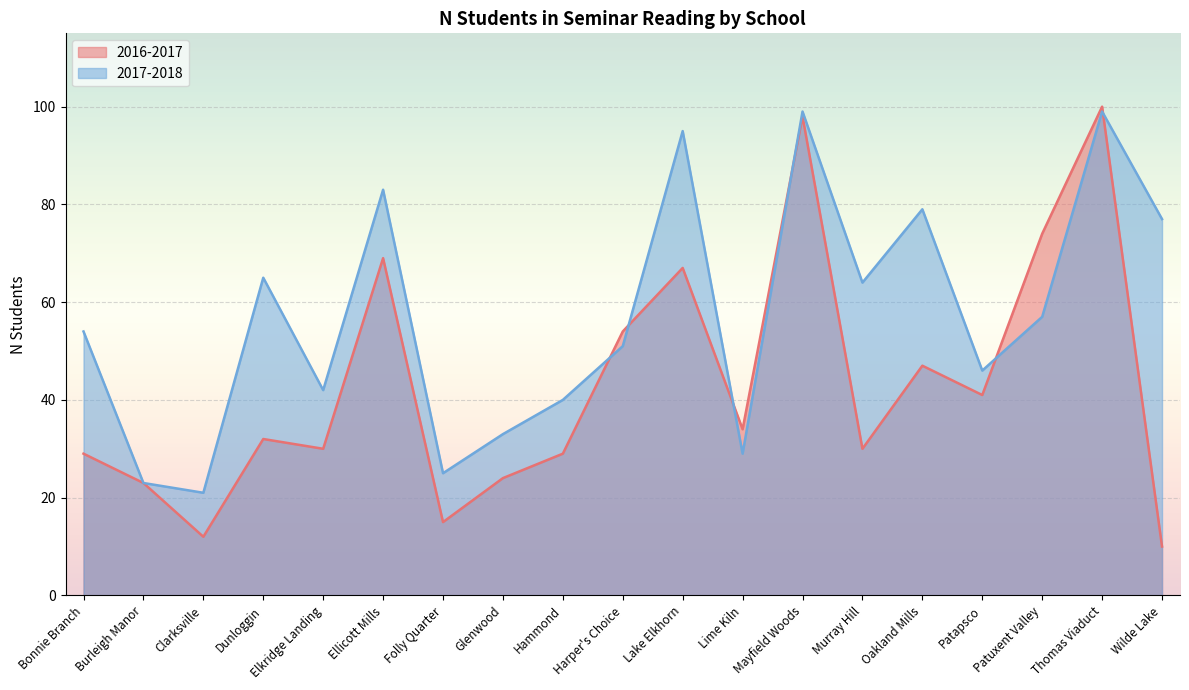

What is the sum of all 2017-2018 values?

1082